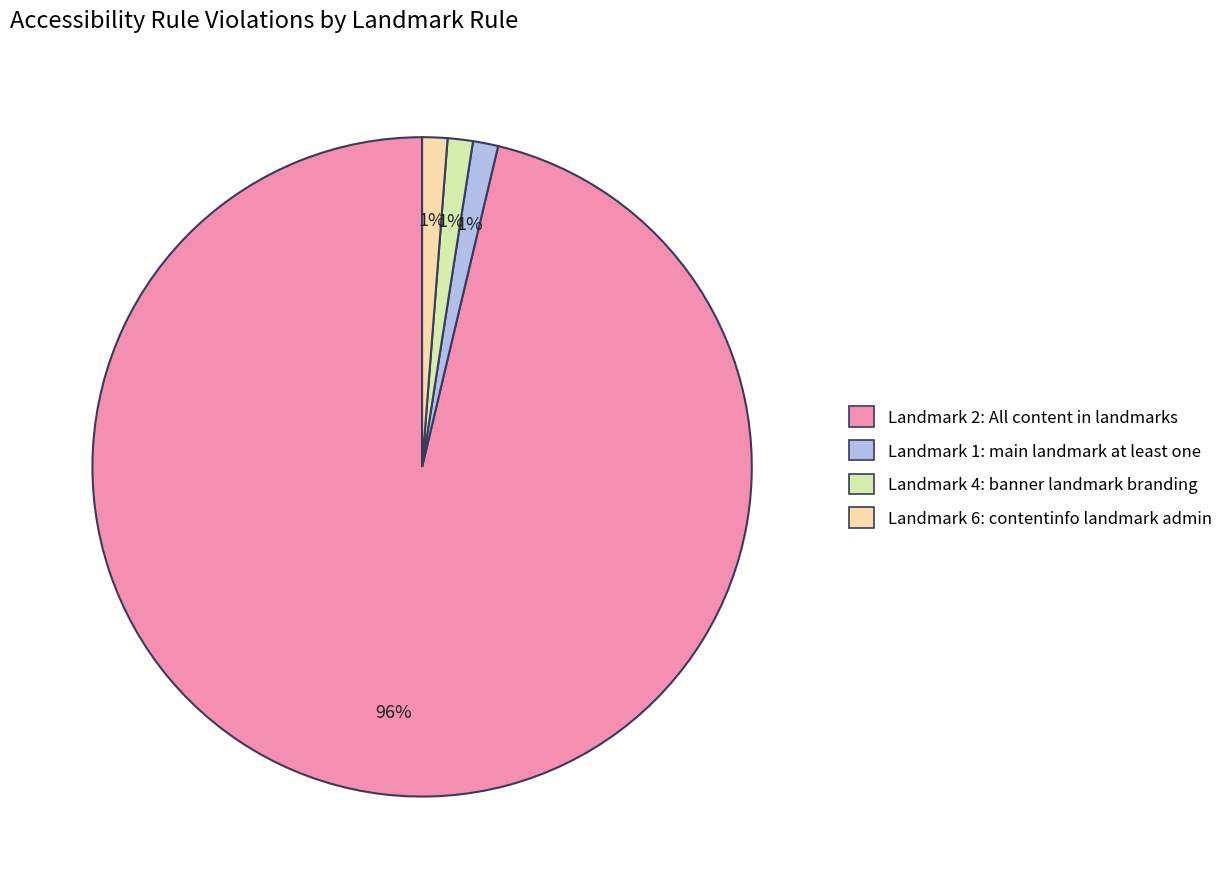

The Landmark 1: main landmark at least one slice represents 11% of the pie. True or false?

False